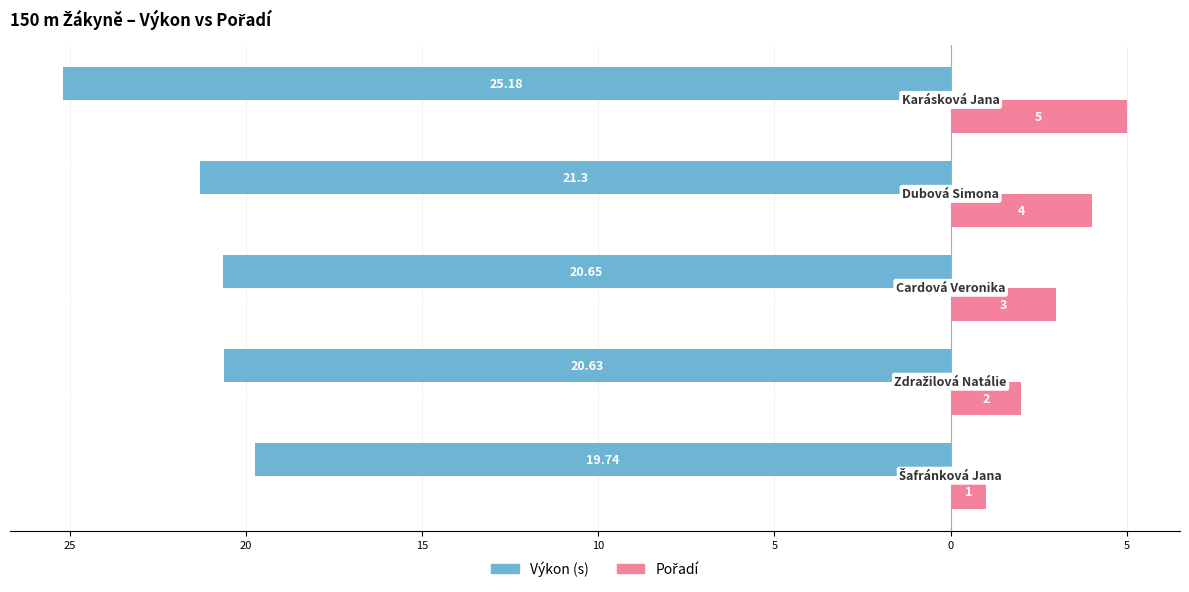

Count the number of data series in this chart.

2